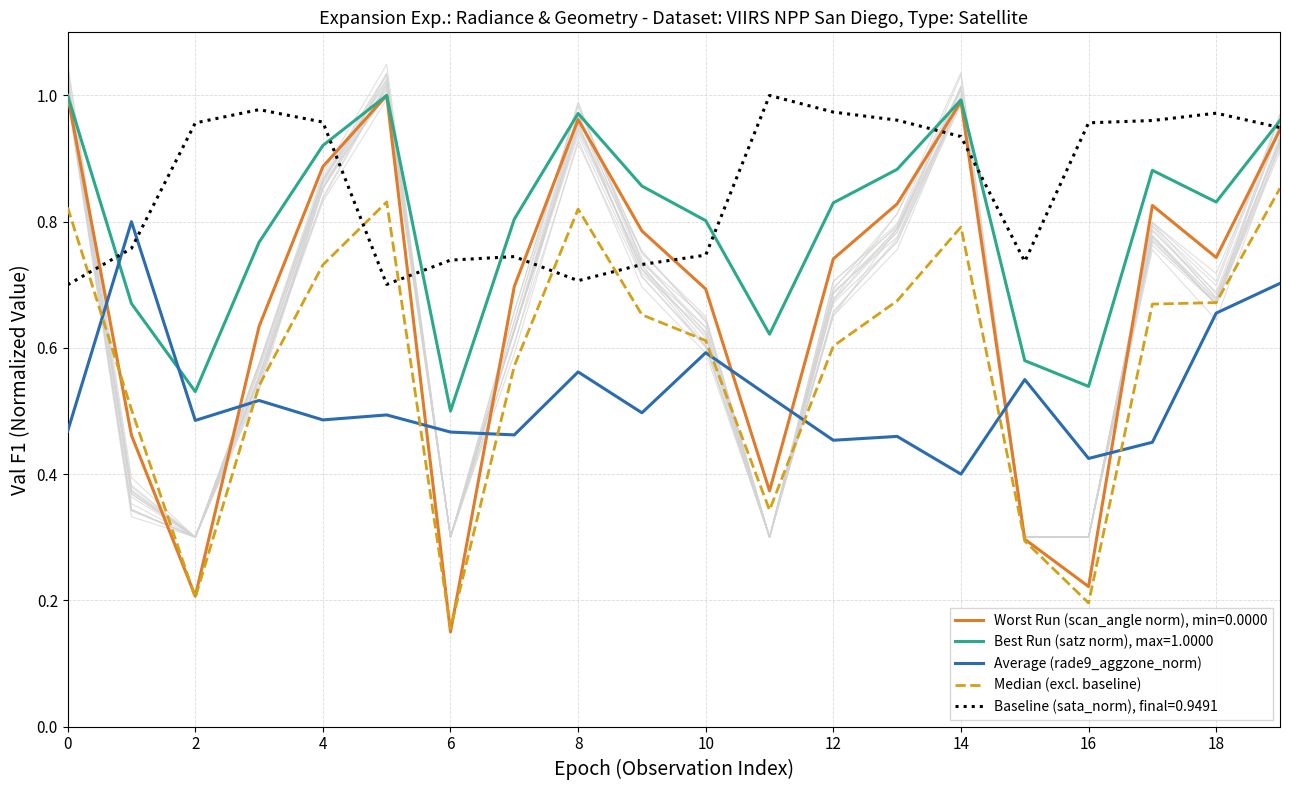

After their last crossing, which series has the higher values: Average (rade9_aggzone_norm) or Worst Run (scan_angle norm), min=0.0000?

Worst Run (scan_angle norm), min=0.0000